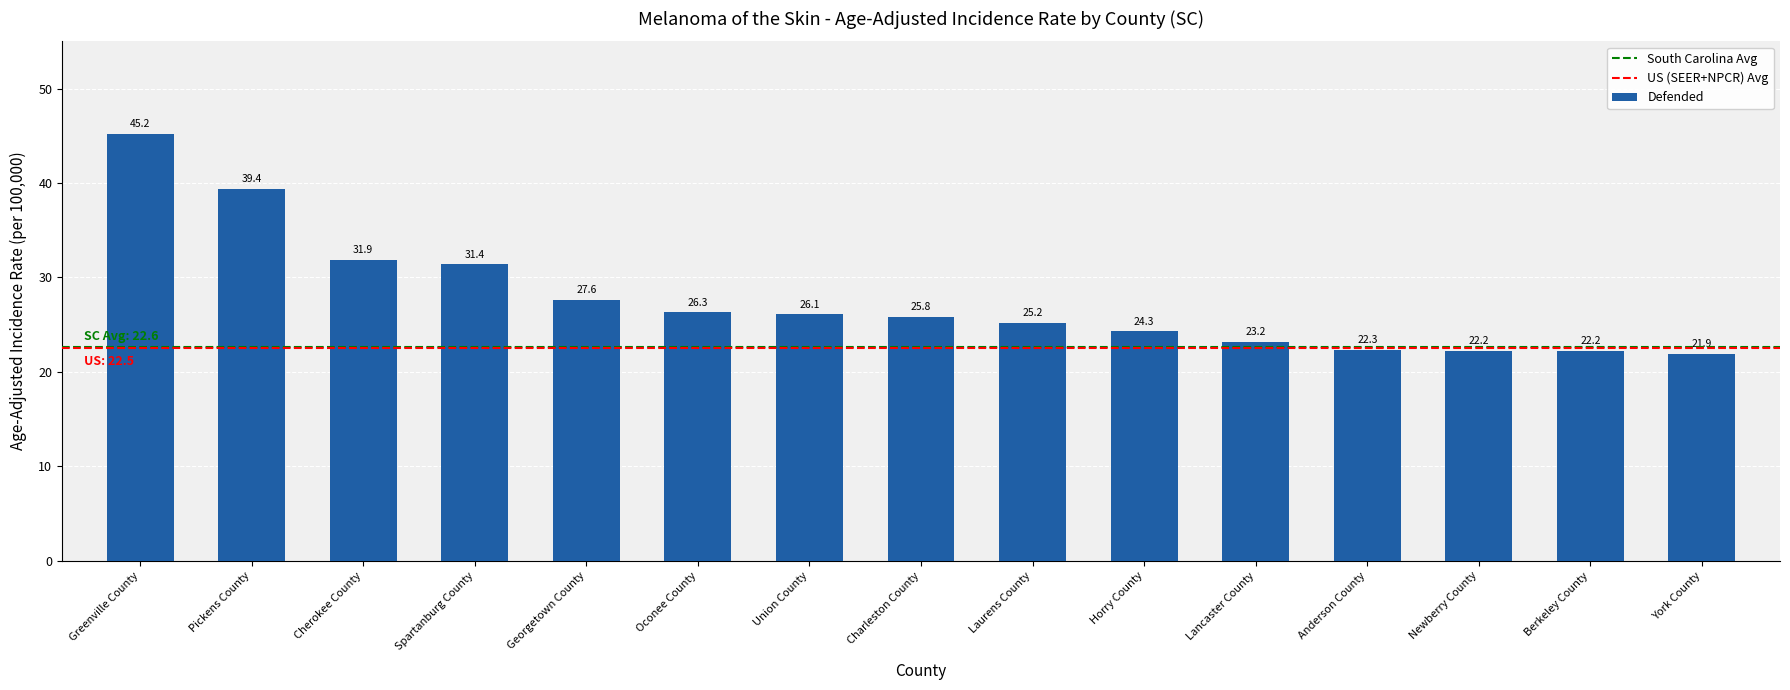

True or false: the data shows 25.8 at Charleston County.

True